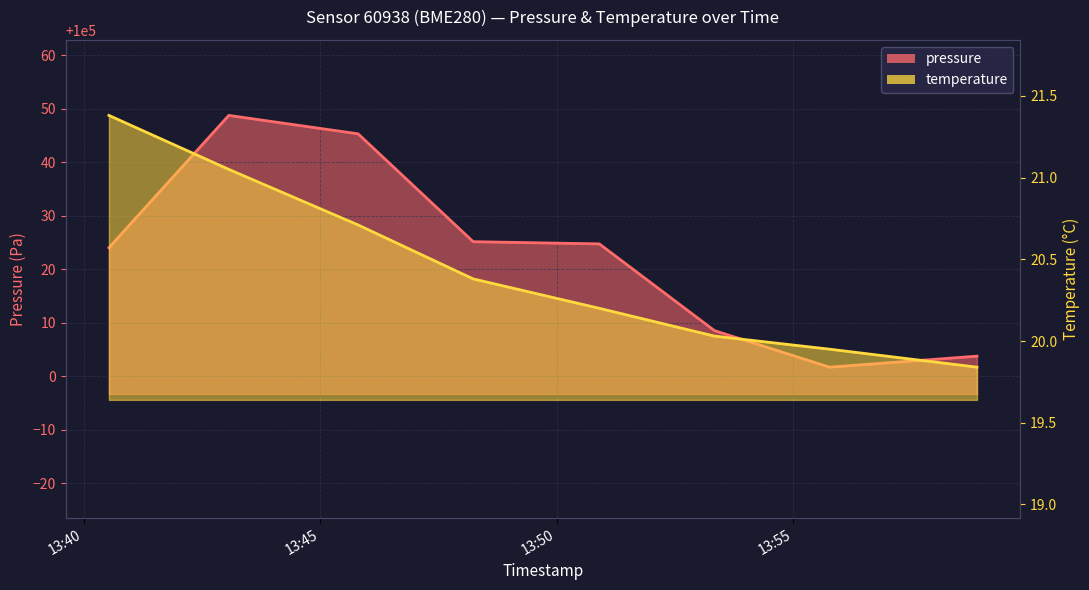

What position from the right is 2023-03-14T13:45:48?

6